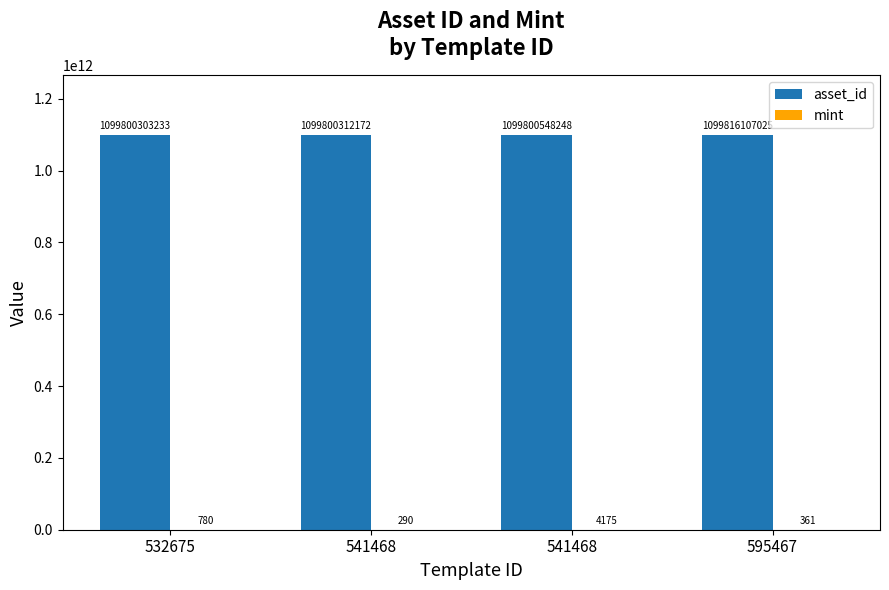

True or false: asset_id has a value of 1099816107025 at 595467.

True